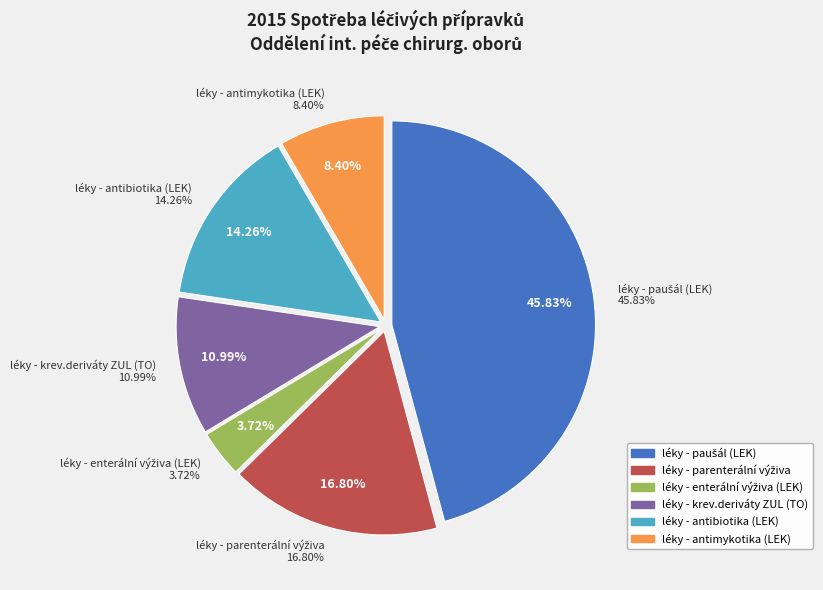

What portion of the pie excludes léky - krev.deriváty ZUL (TO)?

89.0%